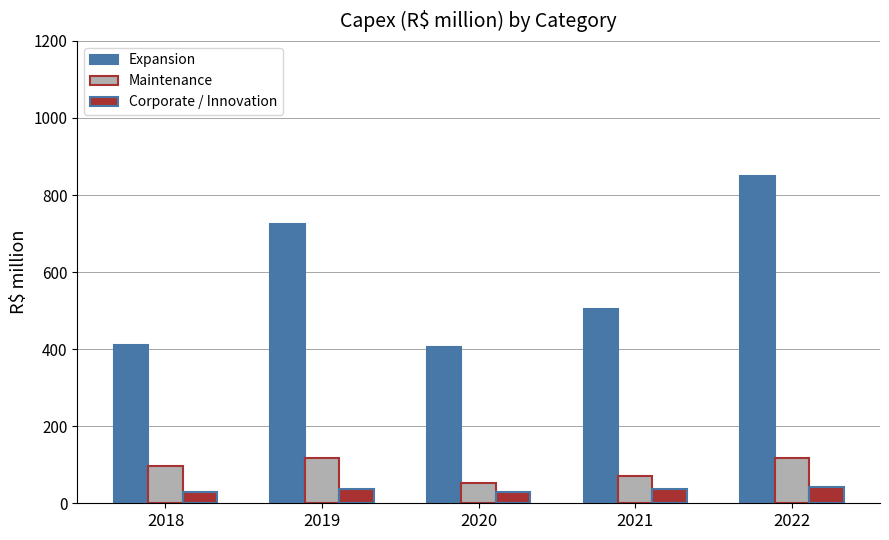

How many series are shown in this chart?

3